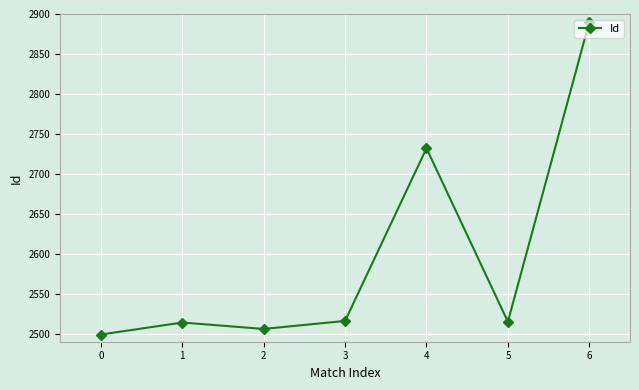

What is the value of the 5th point from the left?

2732